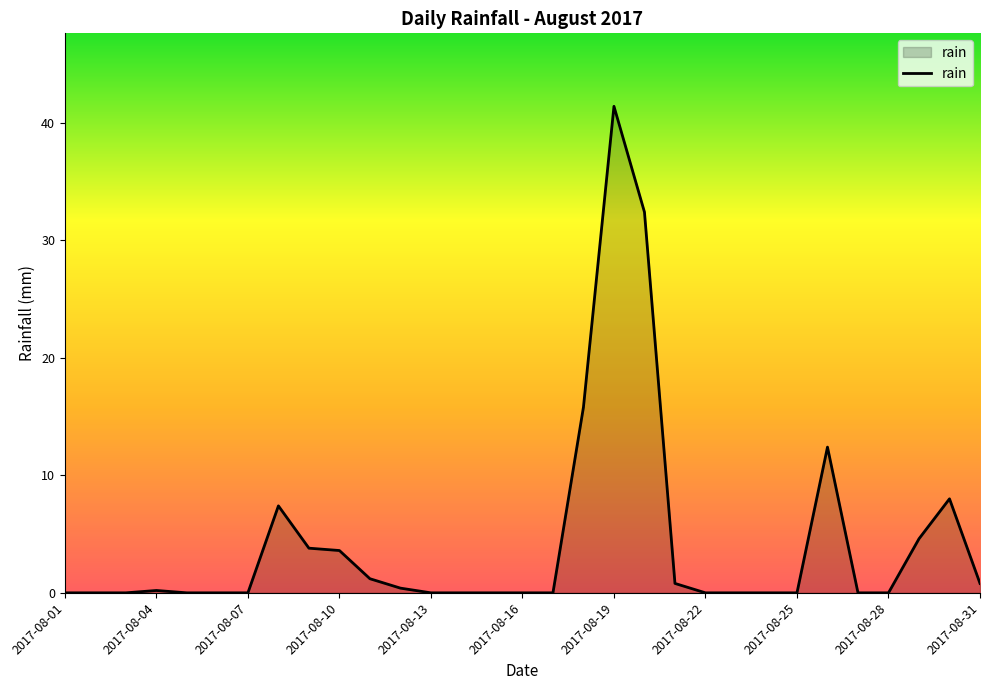

What is the maximum value shown in the chart?

41.4